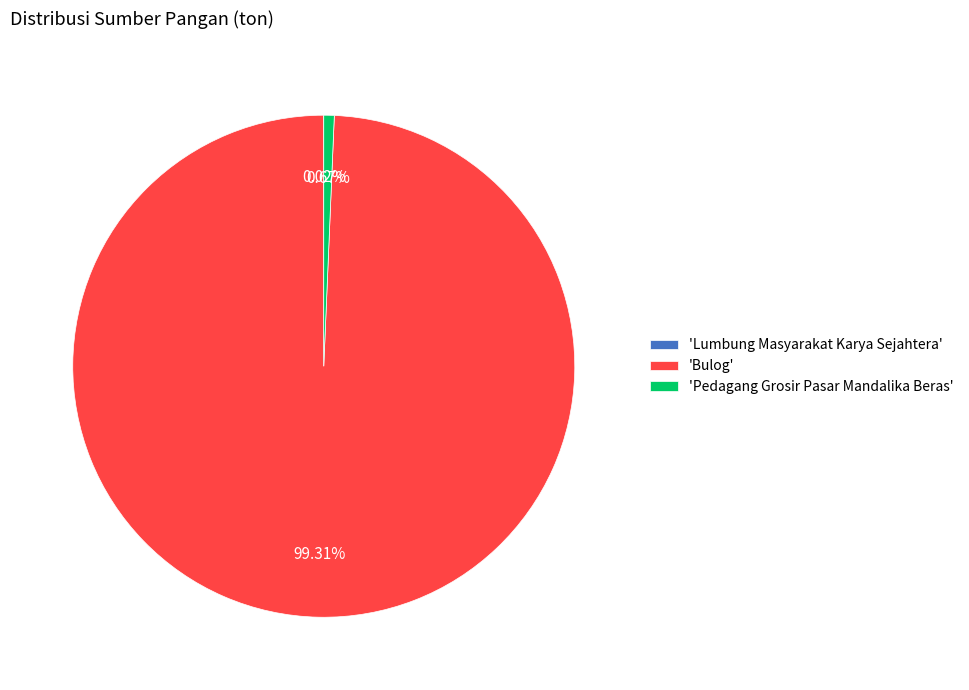

Is the sum of 'Pedagang Grosir Pasar Mandalika Beras' and 'Bulog' greater than half?

Yes